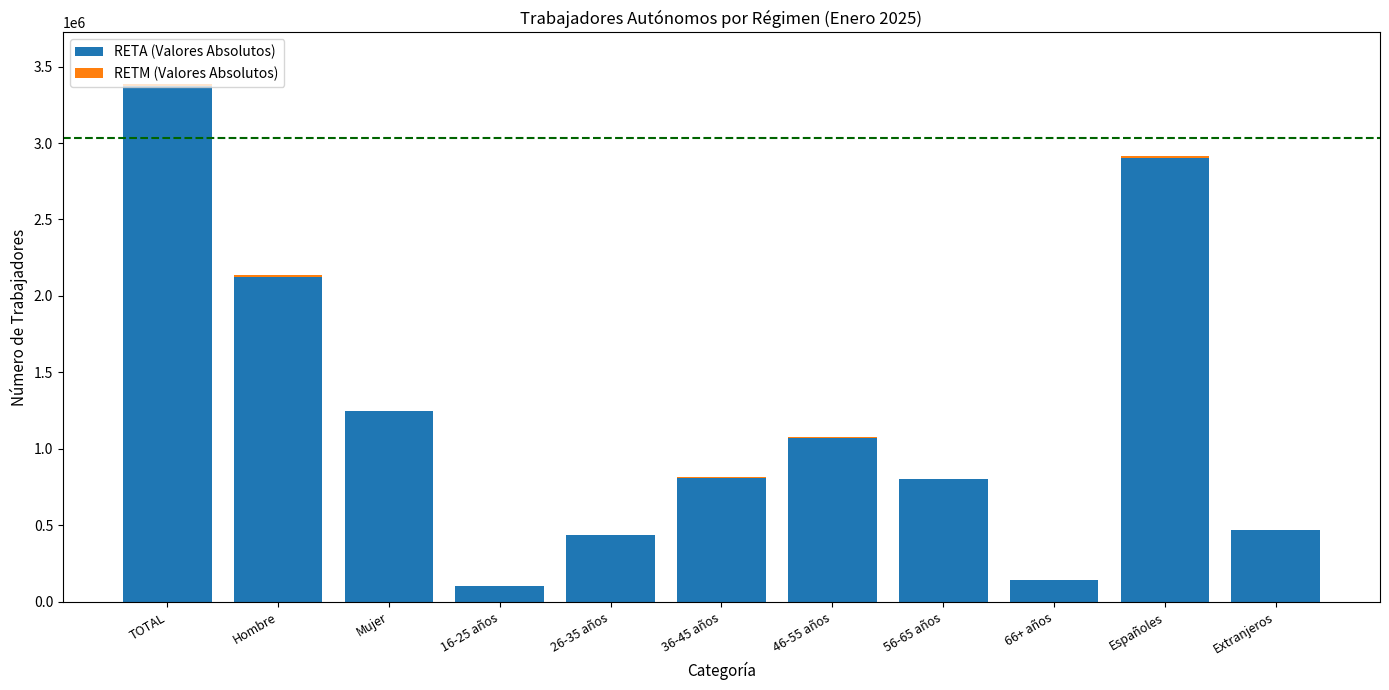

What is the sum of all RETA (Valores Absolutos) values?

13489559